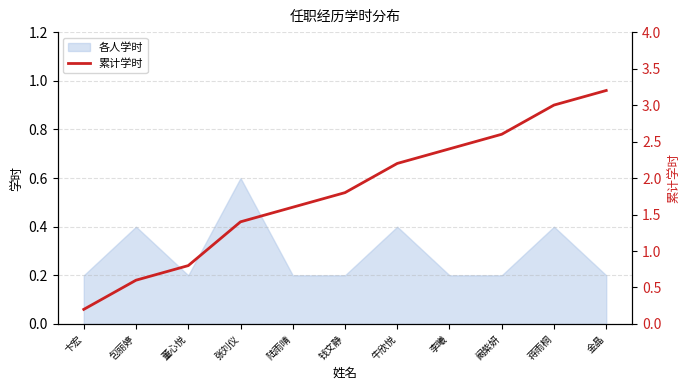

The value at 陆雨晴 is 1.6. True or false?

True